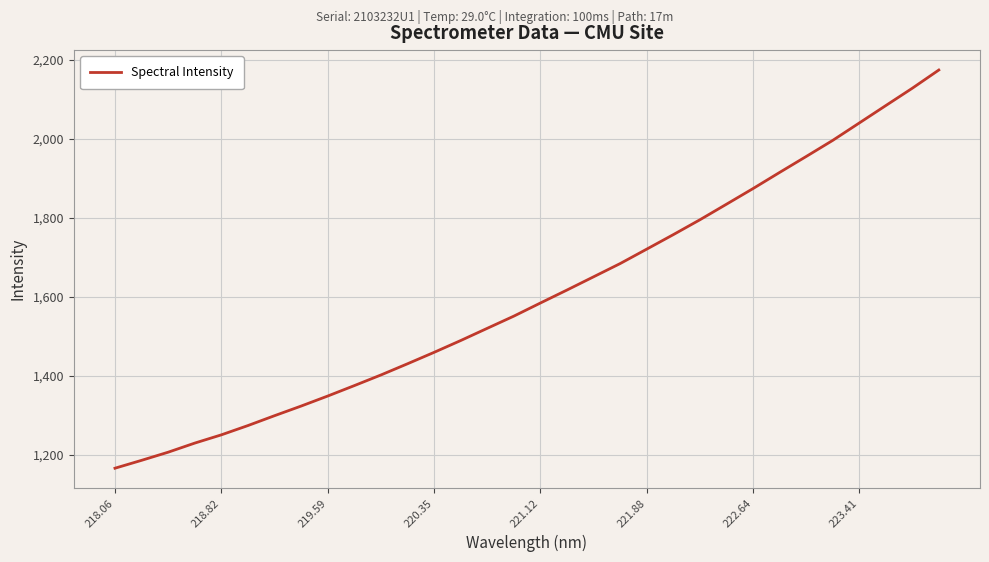

True or false: there are more than 0 points higher than both neighbors.

False